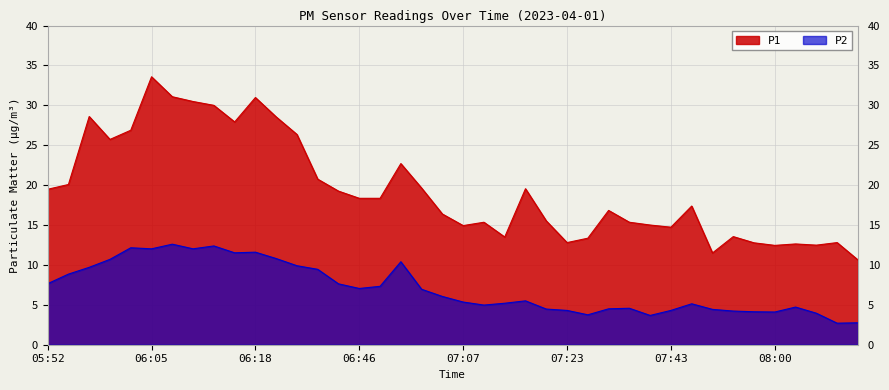

What are all the series names shown in the legend?

P1, P2